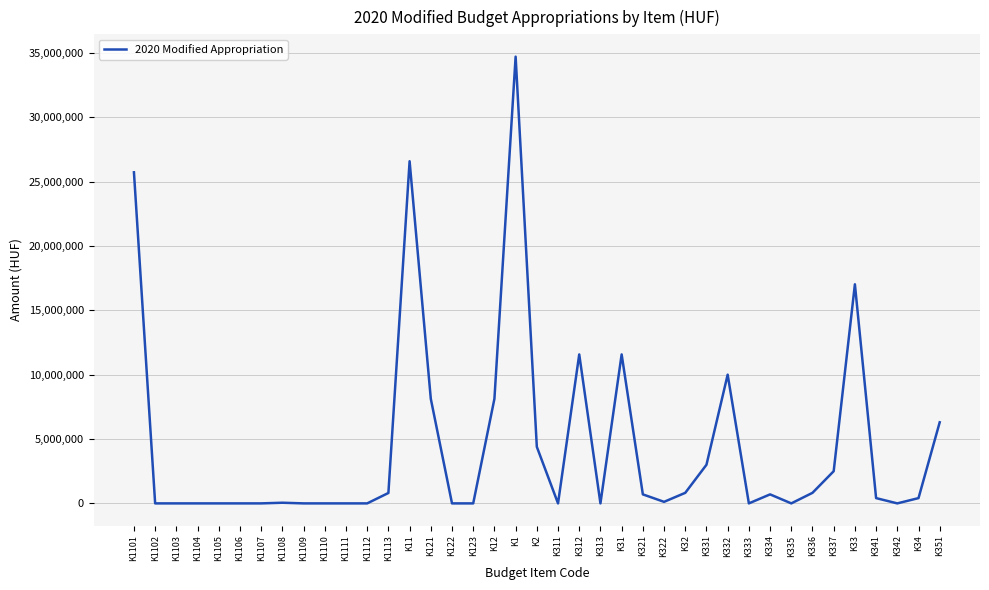

What position from the left is K351?

39